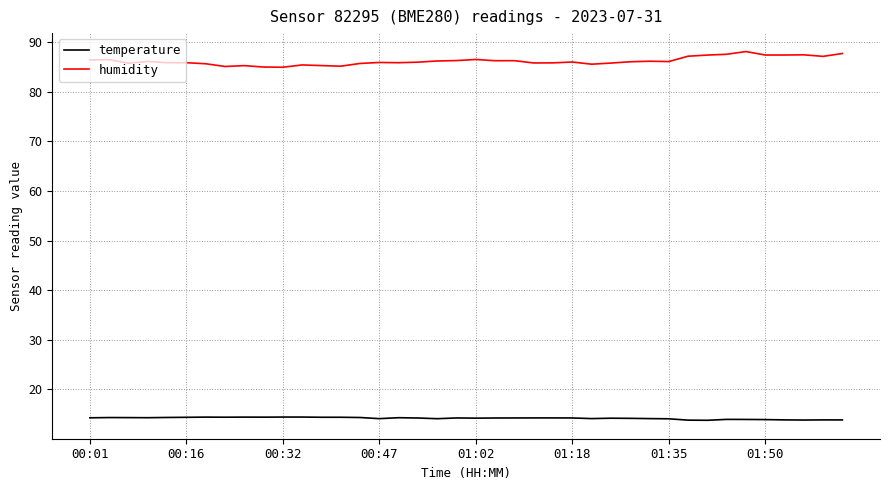

True or false: humidity and temperature cross at least once.

False